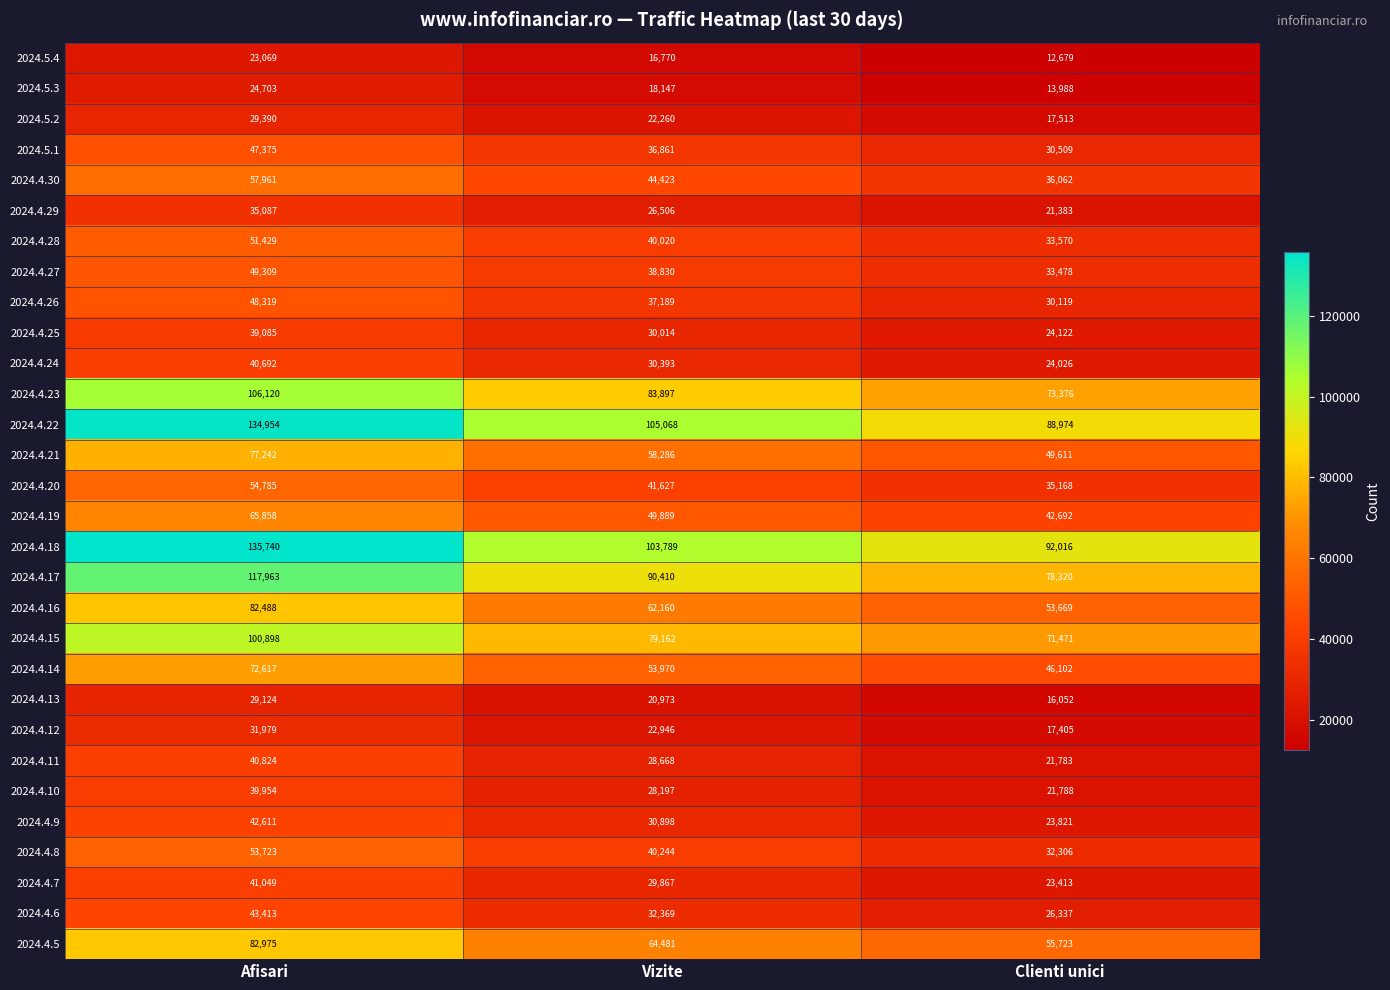

Rank the series by their maximum value, from lowest to highest.

2024.5.4, 2024.5.3, 2024.4.13, 2024.5.2, 2024.4.12, 2024.4.29, 2024.4.25, 2024.4.10, 2024.4.24, 2024.4.11, 2024.4.7, 2024.4.9, 2024.4.6, 2024.5.1, 2024.4.26, 2024.4.27, 2024.4.28, 2024.4.8, 2024.4.20, 2024.4.30, 2024.4.19, 2024.4.14, 2024.4.21, 2024.4.16, 2024.4.5, 2024.4.15, 2024.4.23, 2024.4.17, 2024.4.22, 2024.4.18